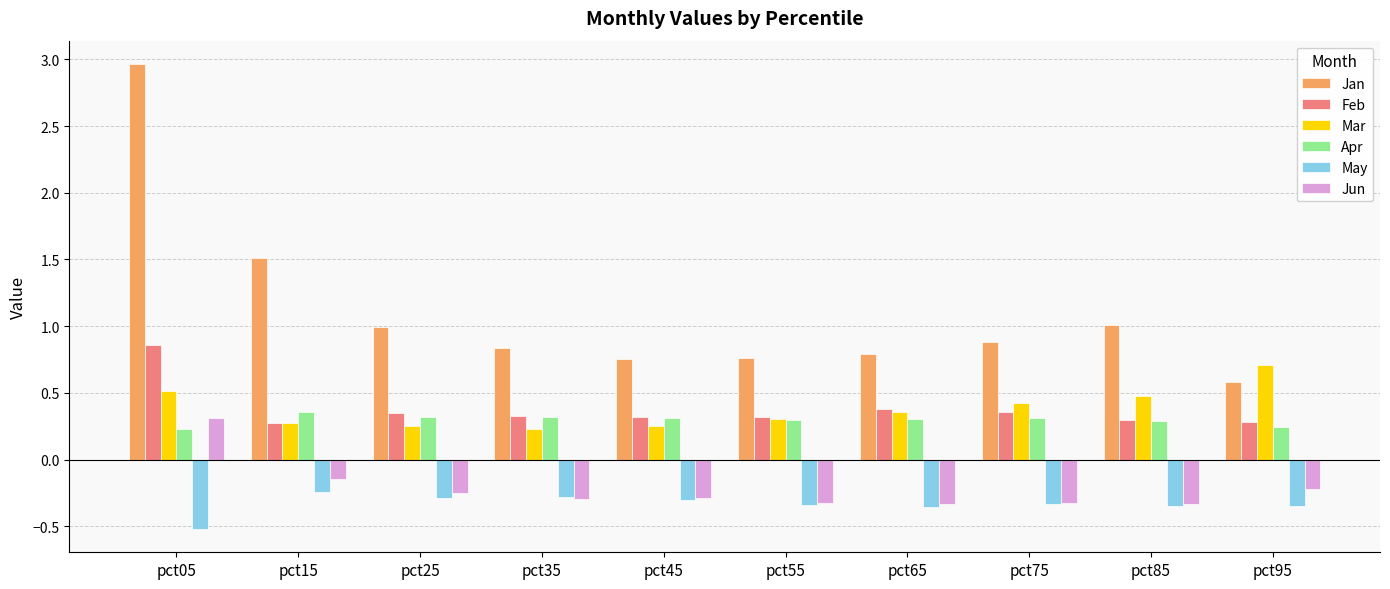

How many data points does each series have?

10